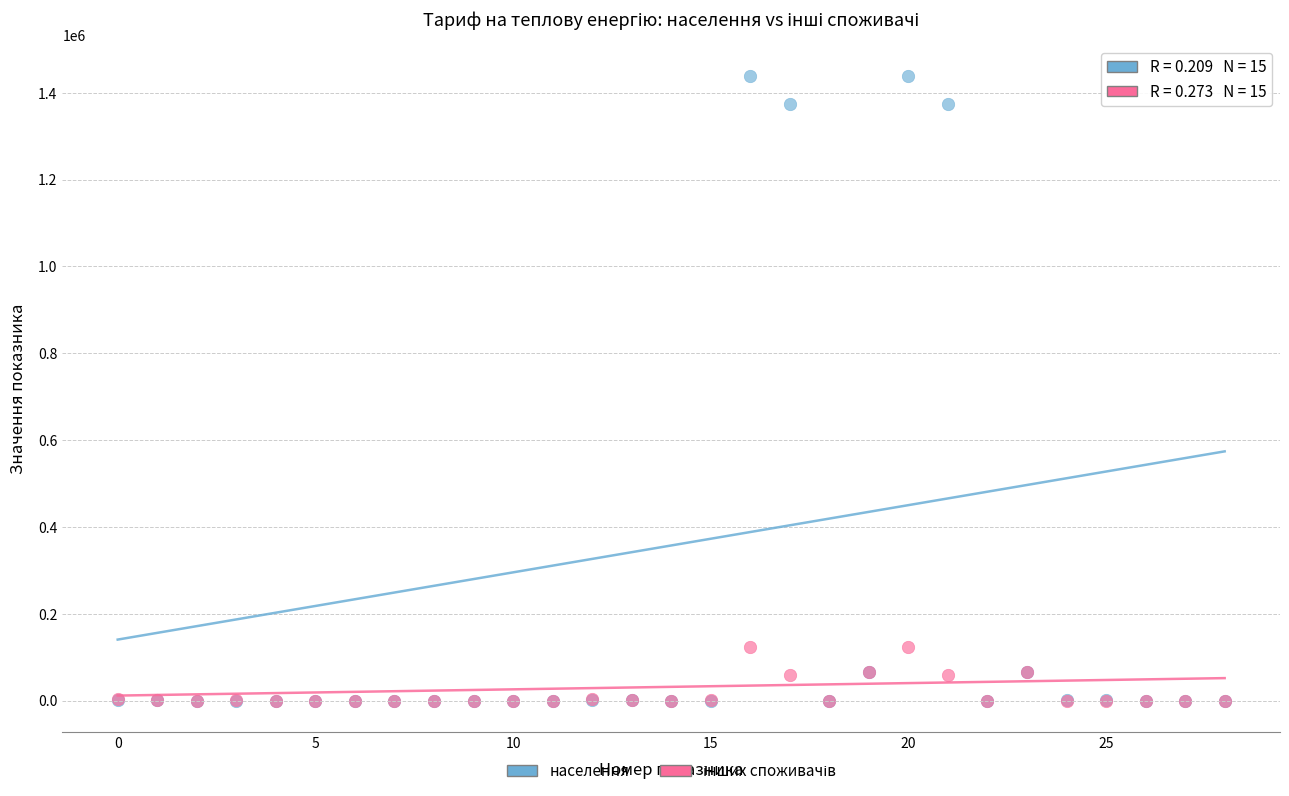

Which series has the widest spread of Y values?

населення